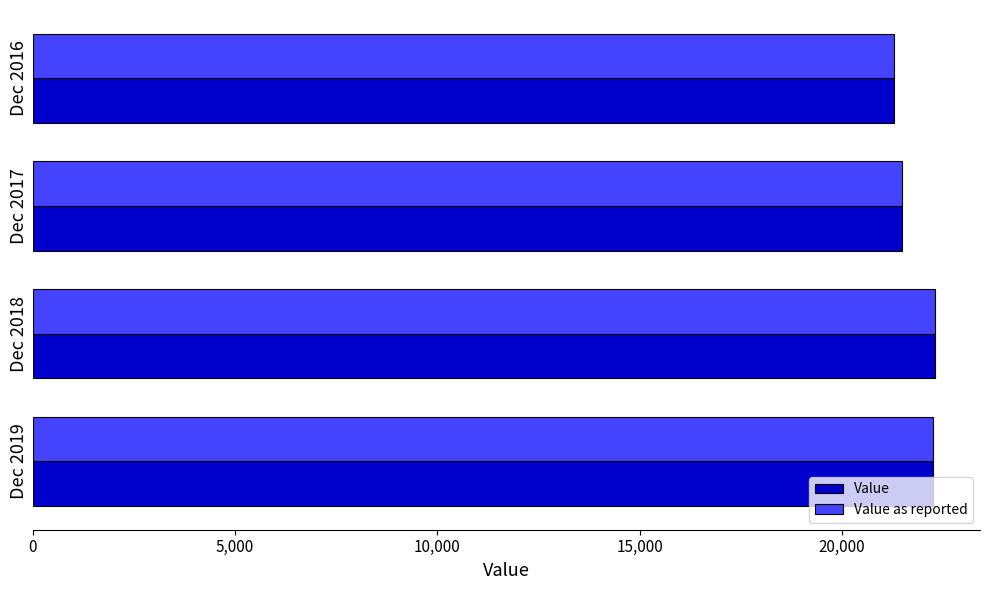

What is the average value of the Value as reported series?

21824